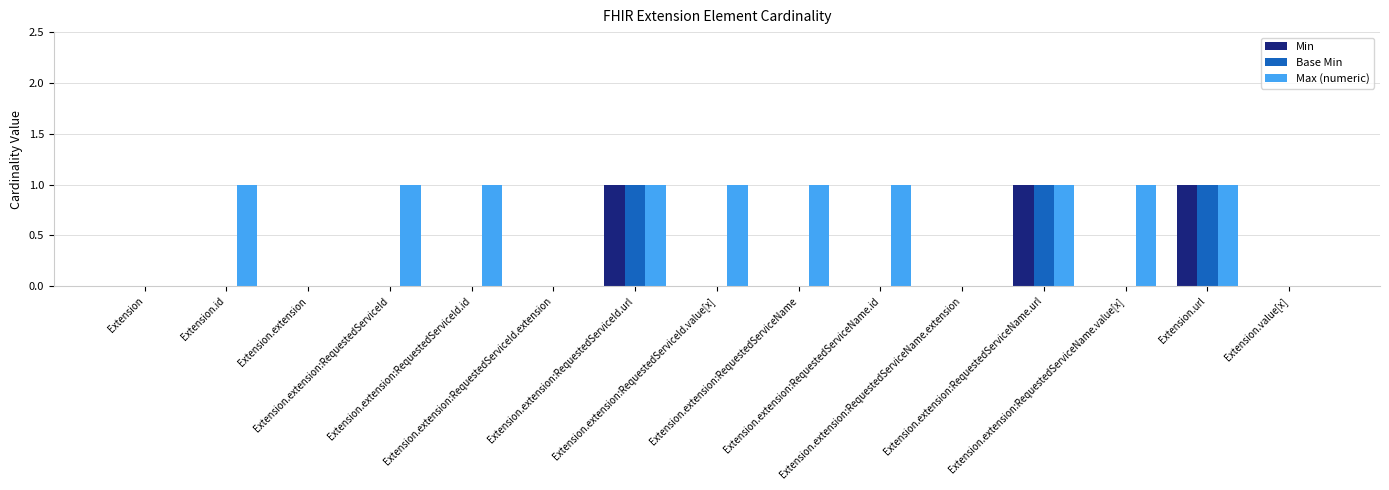

What is the average value of the Max (numeric) series?

1